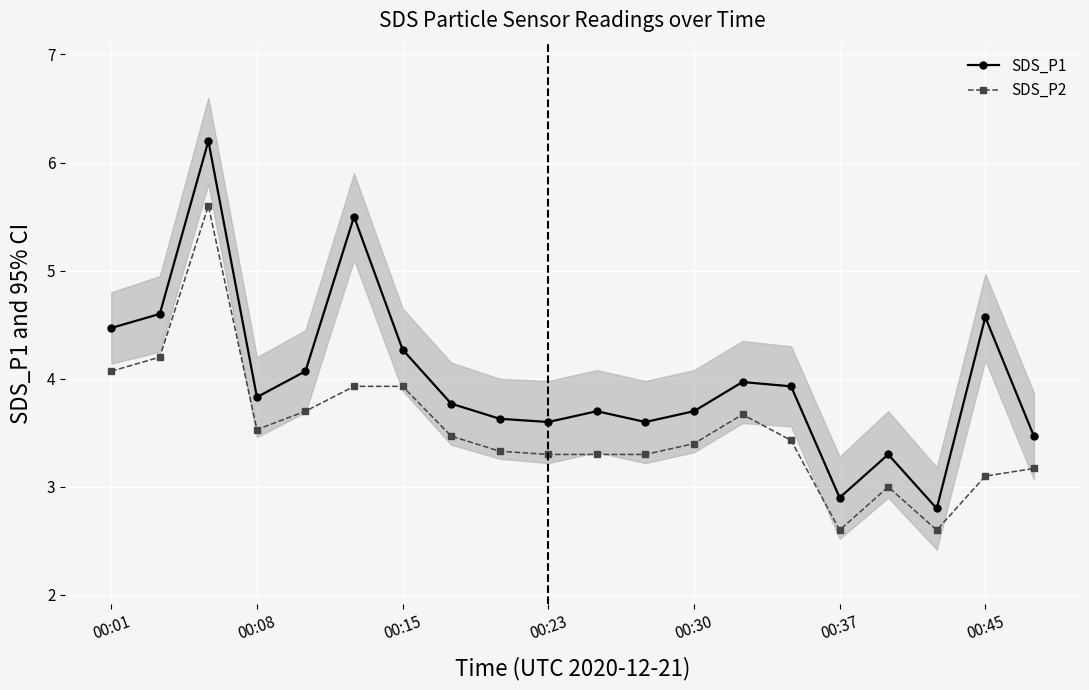

What is the minimum value for SDS_P1?

2.8